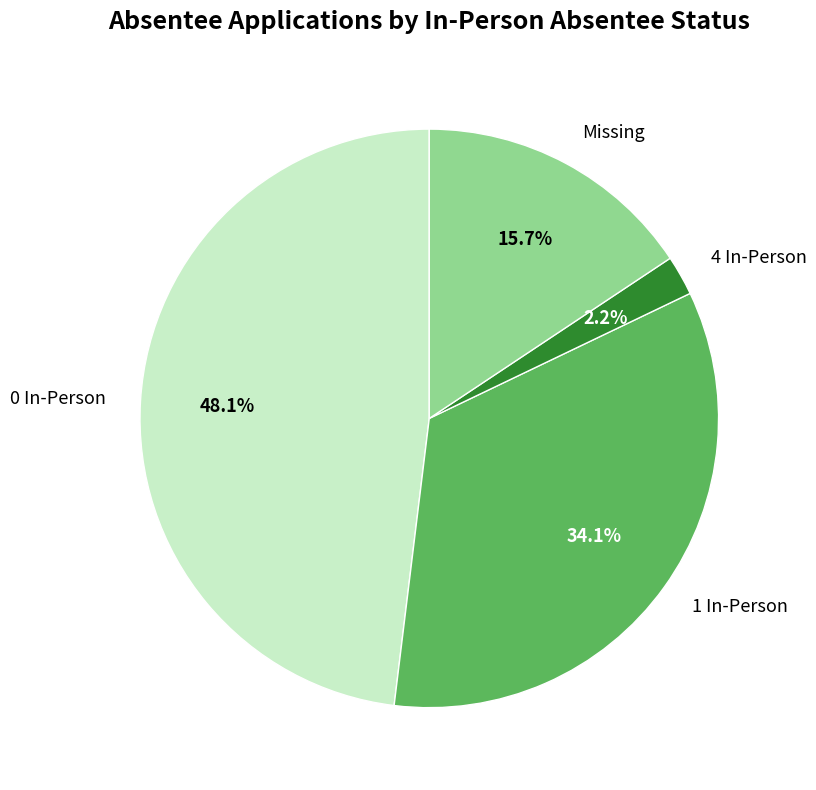

How many slices are in this pie chart?

4